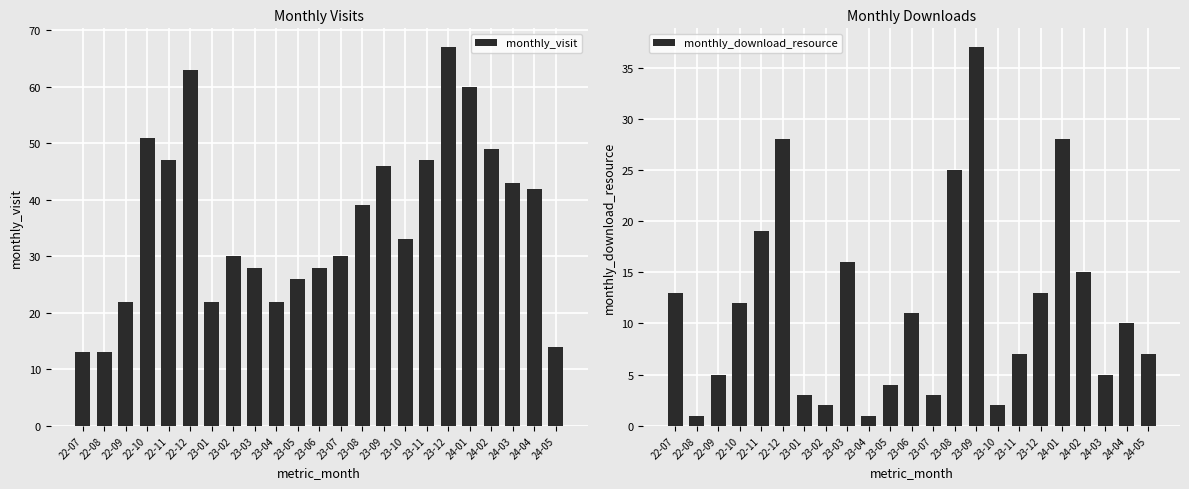

Where does the monthly_visit series first go above 33?

22-10